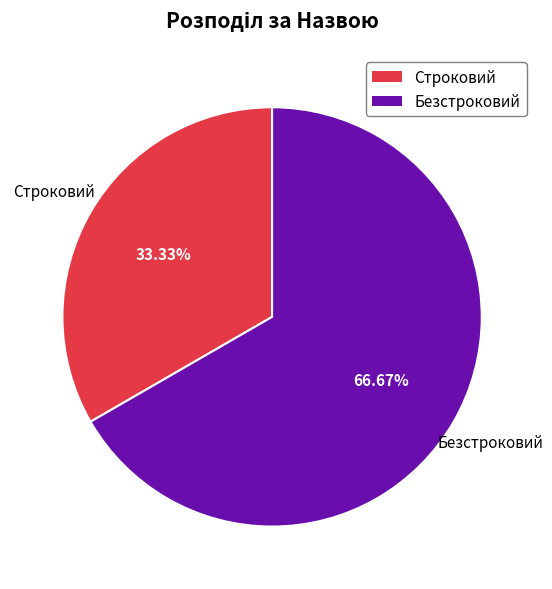

To the nearest percent, what is the difference between the Строковий and Безстроковий slice percentages?

33%